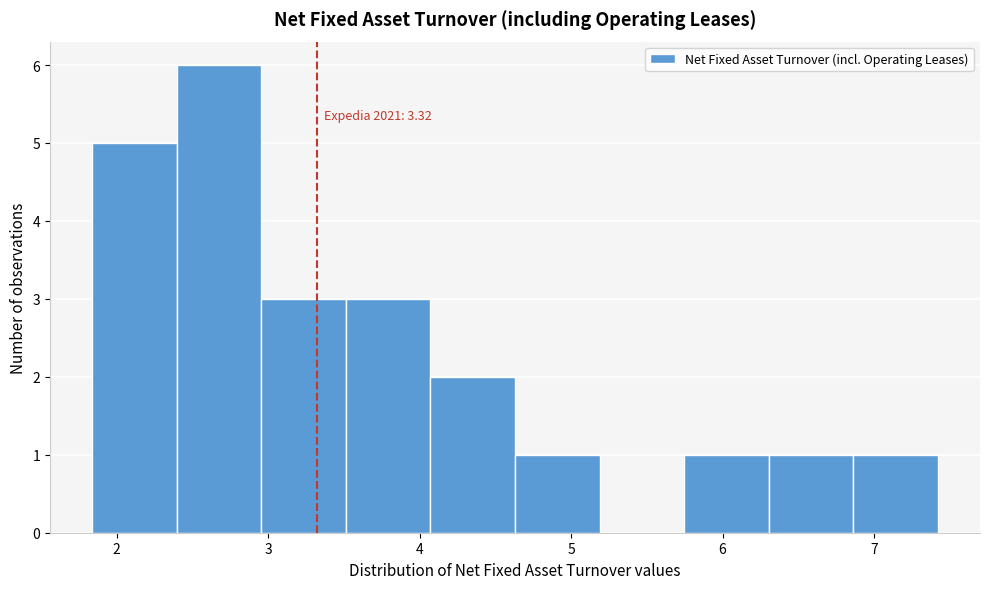

Which range on the x-axis has the tallest bar?

2.4 to 3.0